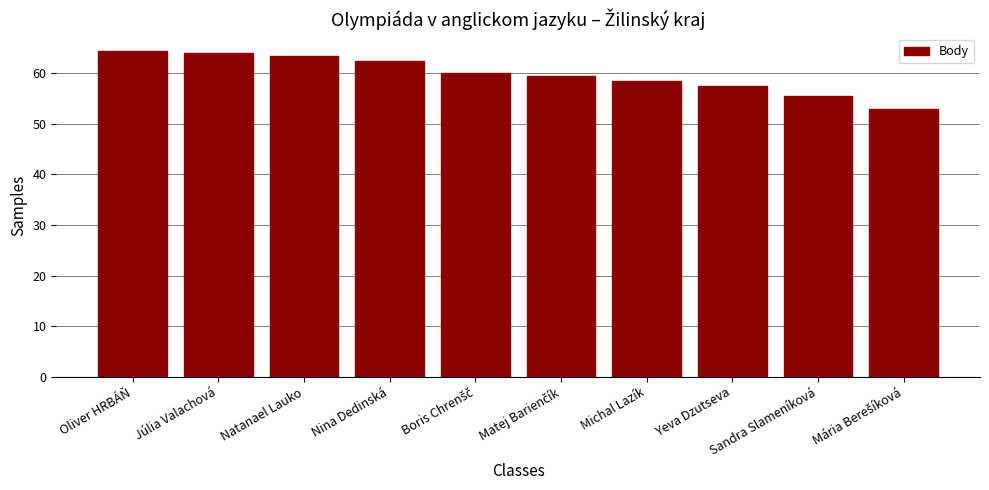

What is the greatest value displayed?

64.5